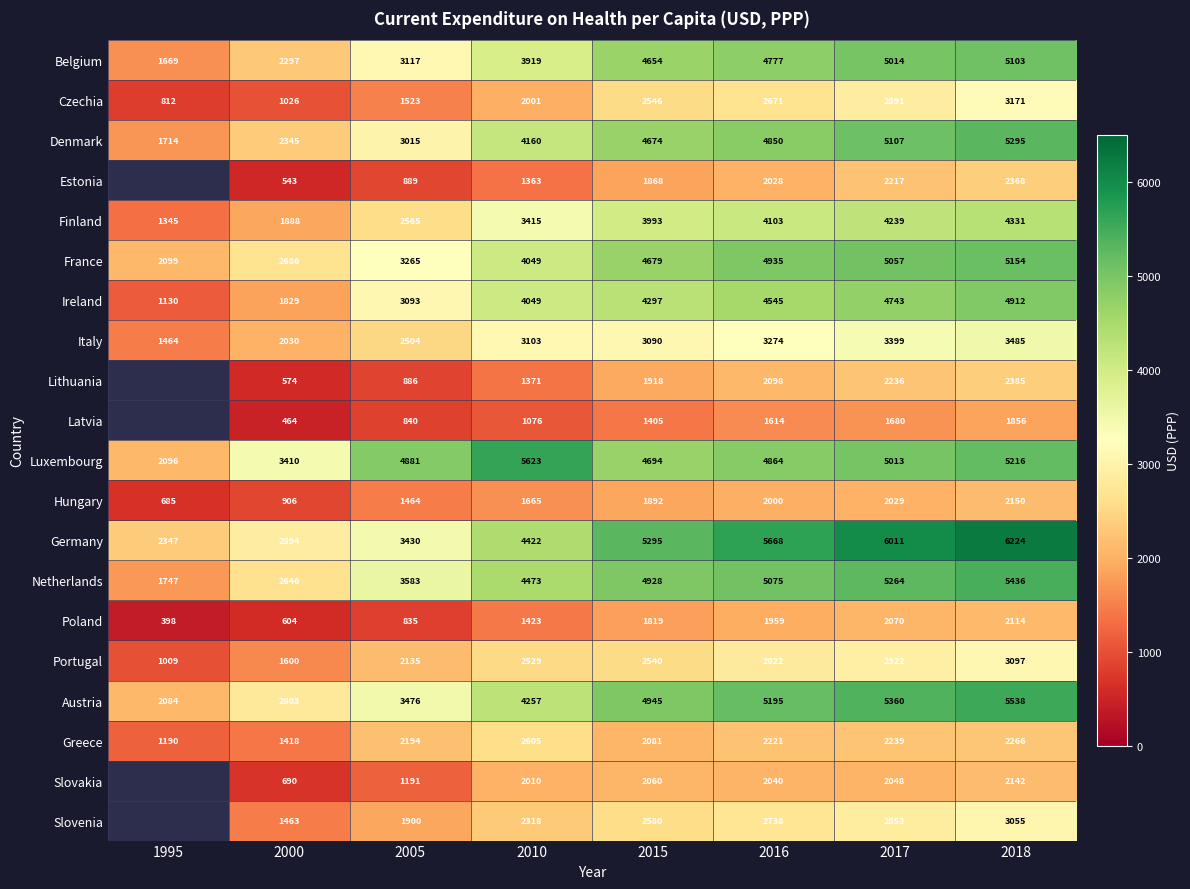

How many data points in Austria are above 4944?

4